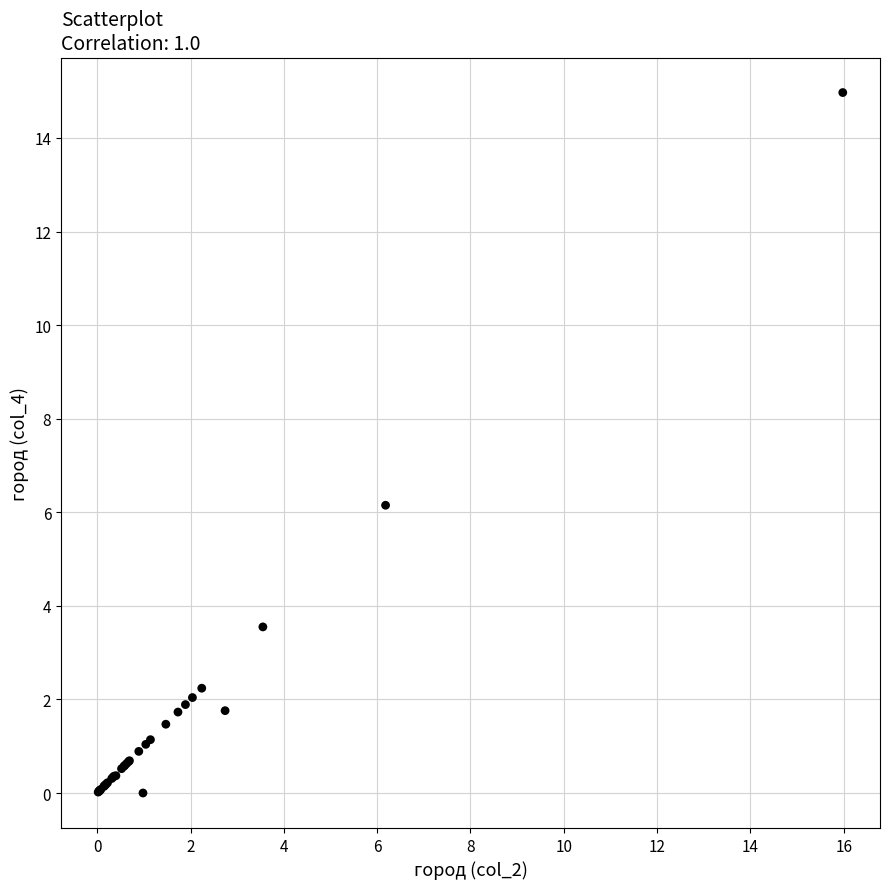

What Y value in the scatter plot is closest to 7?

6.2